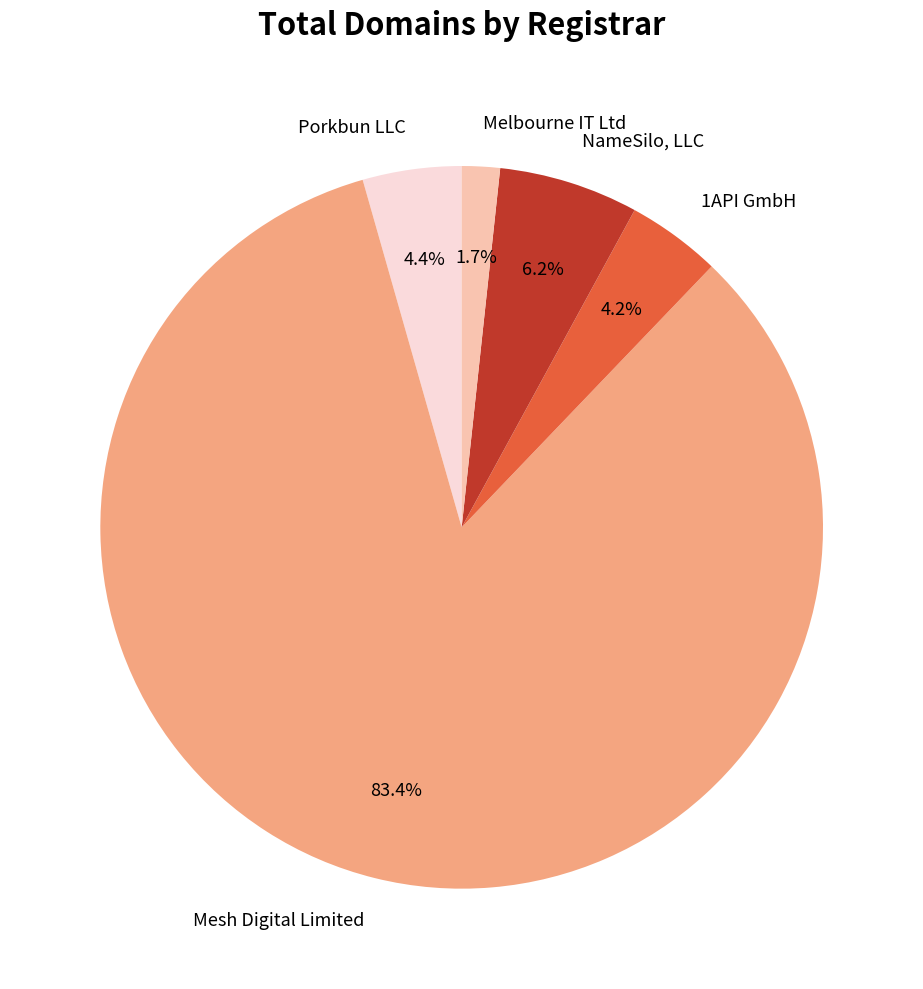

Combined, do 1API GmbH and NameSilo, LLC account for over 50%?

No